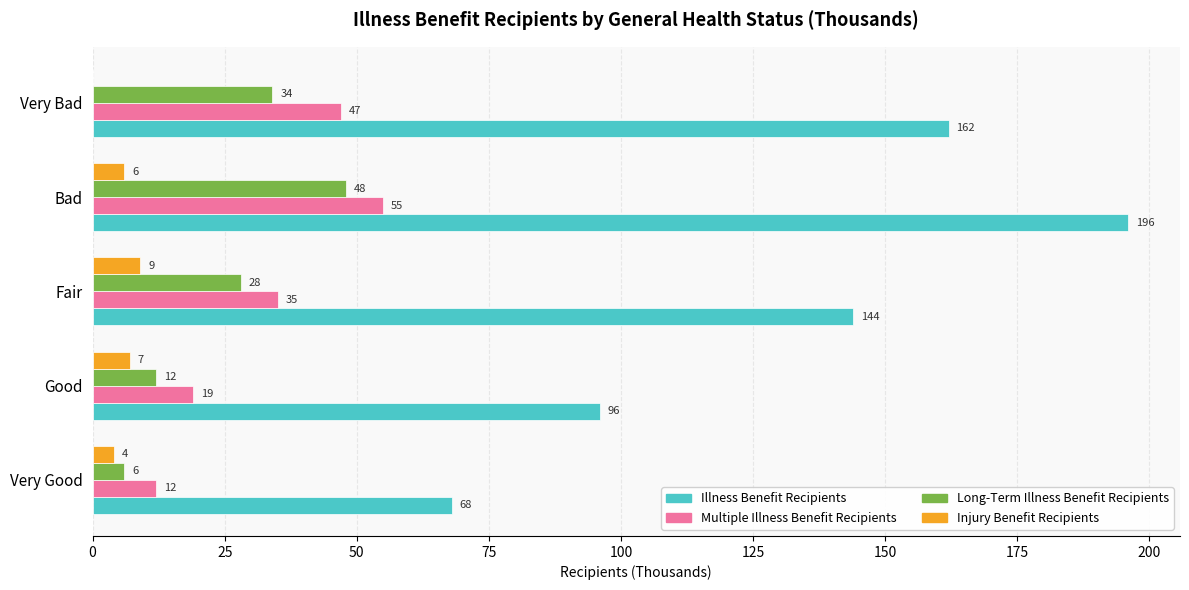

Which series has the largest total across all categories?

Illness Benefit Recipients